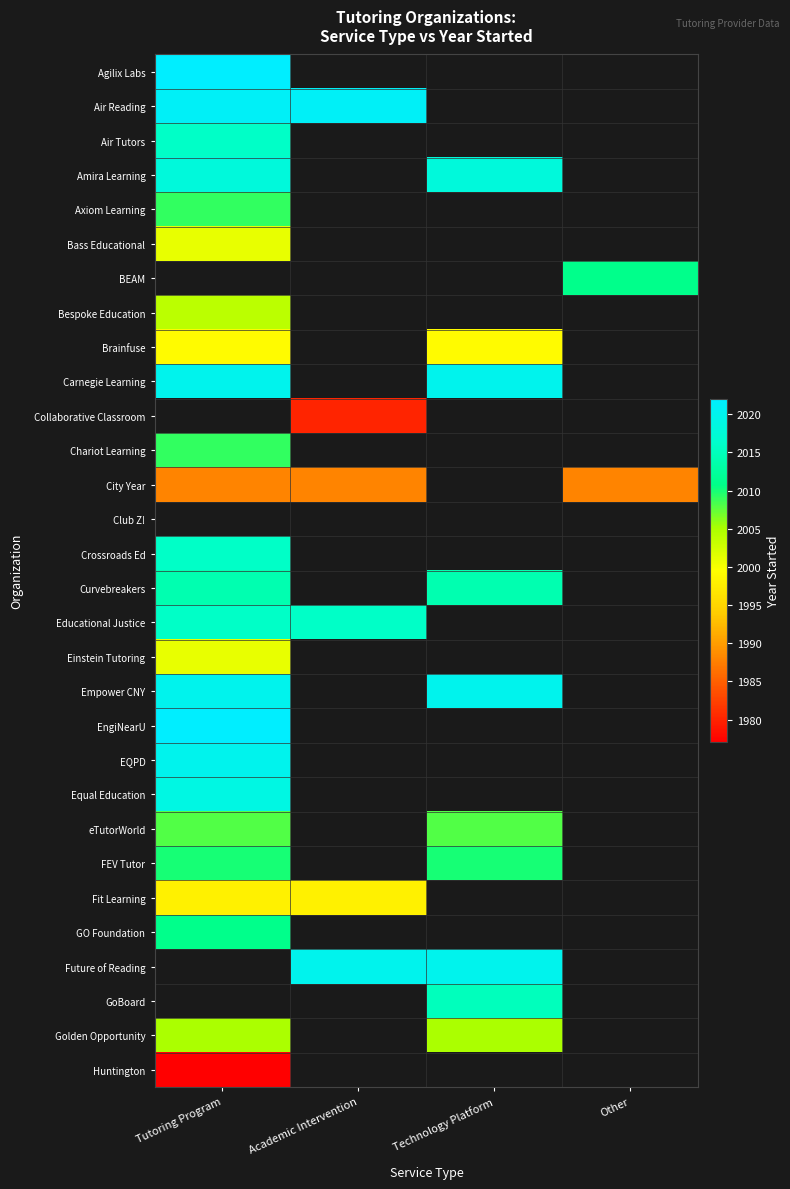

Between Other and Academic Intervention, which is larger?

Academic Intervention